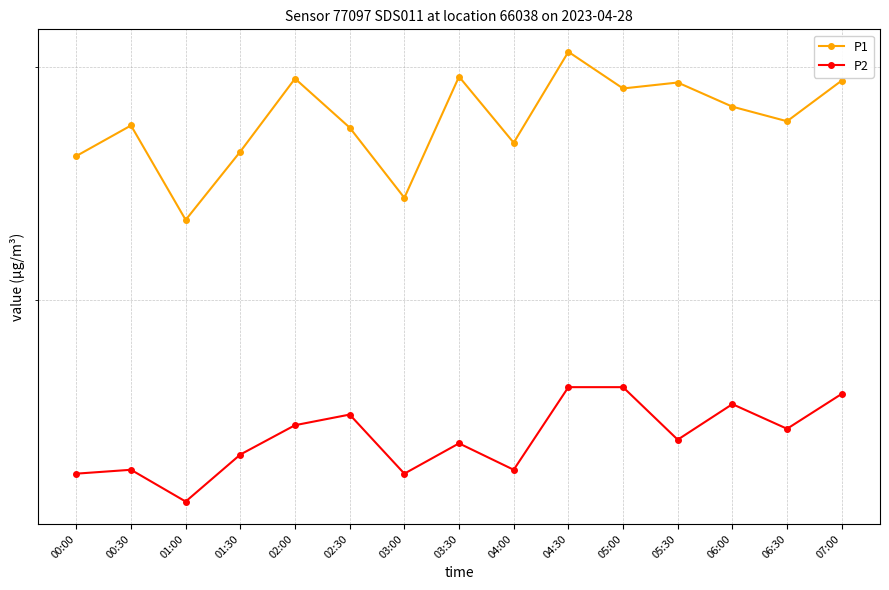

What is the highest value of the P1 series?

30.8